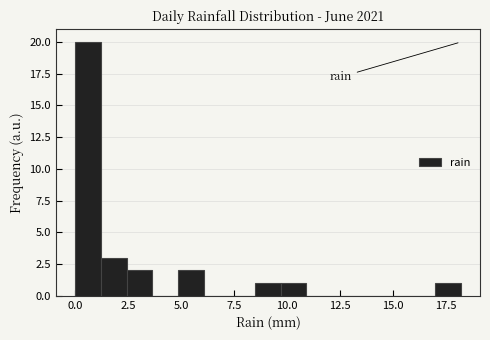

Around what value on the x-axis is the tallest bar? Give the approximate position of its centre, as read against the axis.

0.5